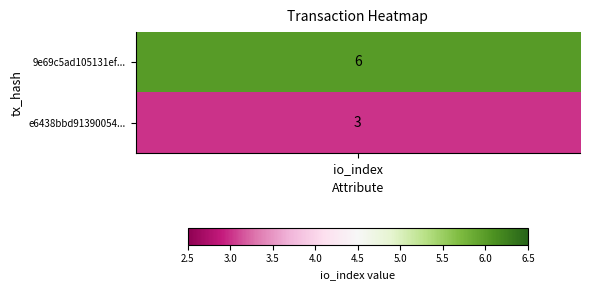

The 9e69c5ad105131efd9ab23749f0f1f4c30f1d3f series shows 0 at direction. True or false?

False